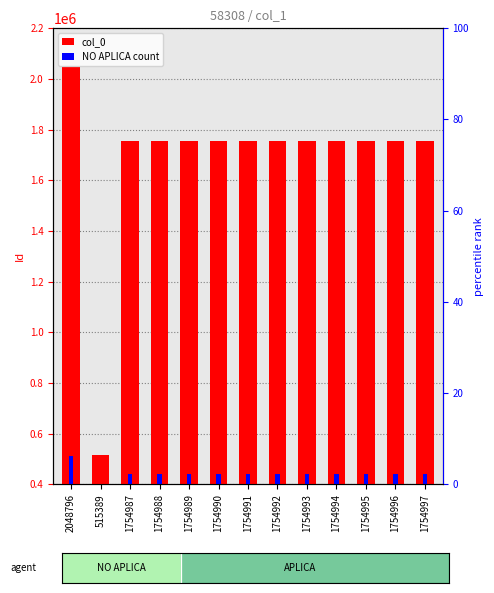

Reading right to left, what are all the values shown in this chart?

col_0: 1754997=1754997.0	1754996=1754996.0	1754995=1754995.0	1754994=1754994.0	1754993=1754993.0	1754992=1754992.0	1754991=1754991.0	1754990=1754990.0	1754989=1754989.0	1754988=1754988.0	1754987=1754987.0	515389=515389.0	2048796=2048796.0
NO APLICA count: 1754997=438749.2	1754996=438749.0	1754995=438748.8	1754994=438748.5	1754993=438748.2	1754992=438748.0	1754991=438747.8	1754990=438747.5	1754989=438747.2	1754988=438747.0	1754987=438746.8	515389=128847.2	2048796=512199.0